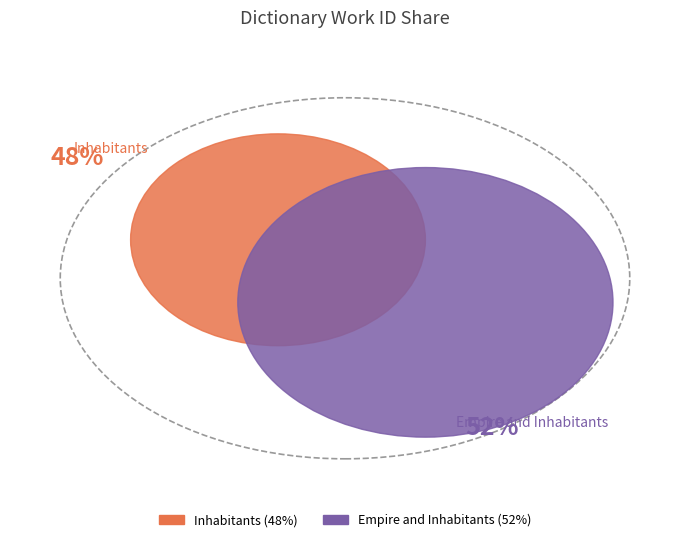

Which category has the biggest portion of the pie?

Empire and Inhabitants